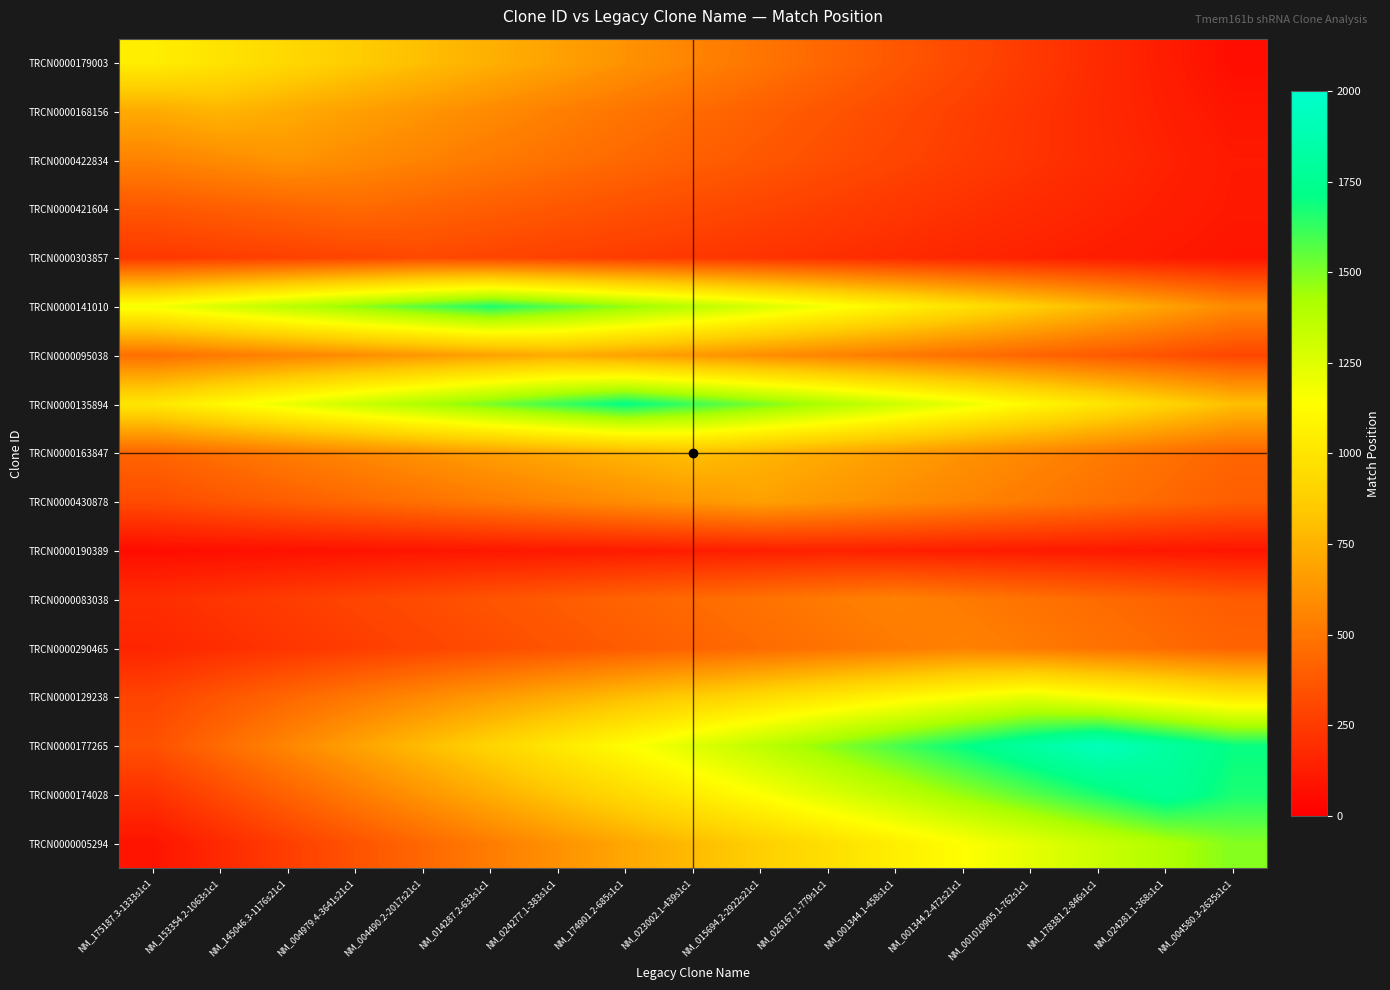

Which has a higher value, NM_024277.1-383s1c1 or NM_145046.3-1176s21c1?

NM_145046.3-1176s21c1